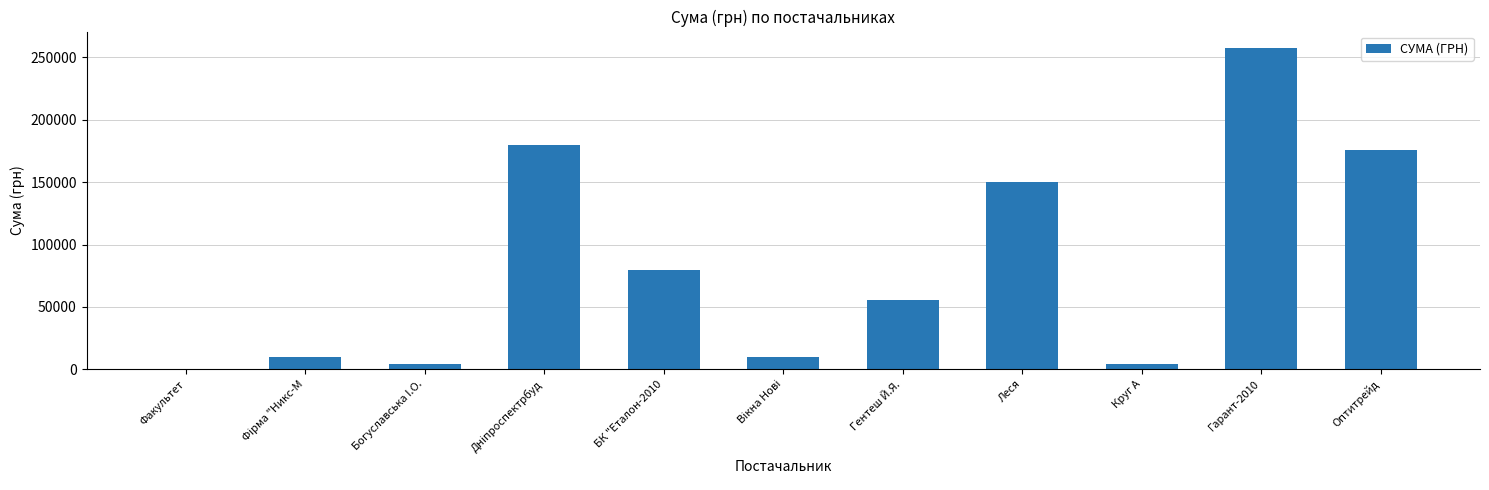

What value does the data have at Оптитрейд?

175446.4